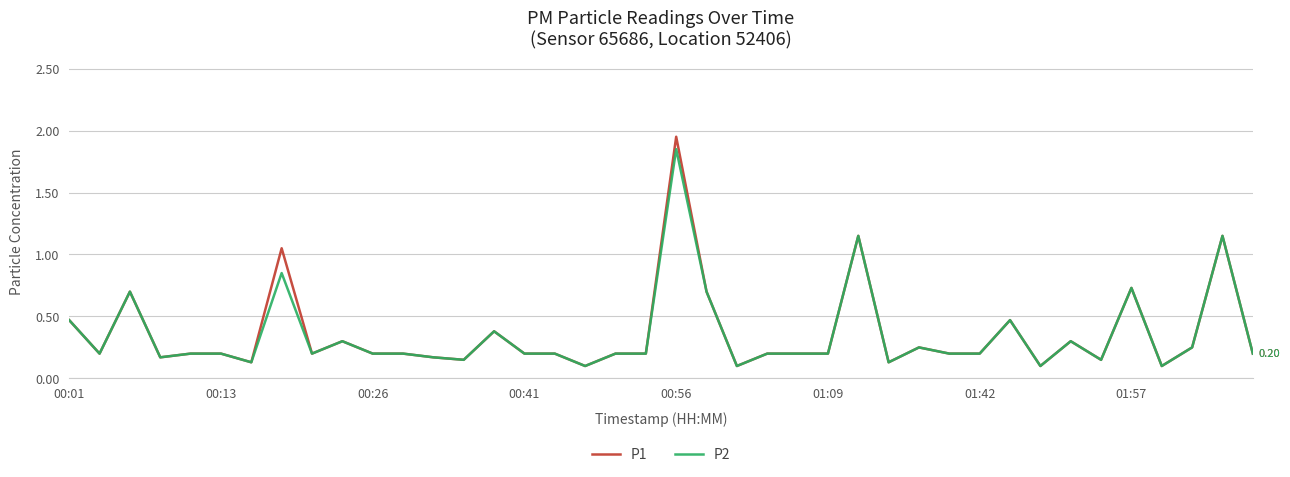

Which series has the widest spread of values?

P1